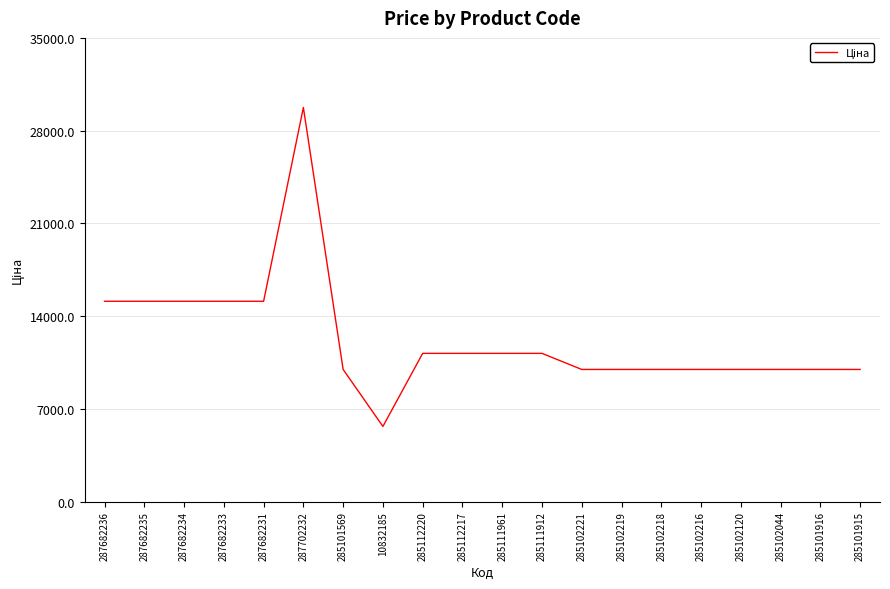

What is the change in value from 287682236 to 285102221?

-5145.0